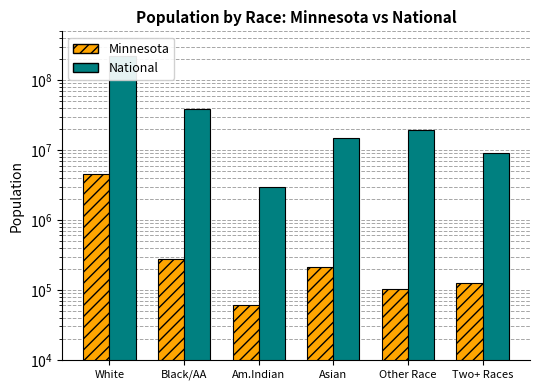

Reading left to right, what are all the values shown in this chart?

Minnesota: White=4524062	Black/AA=274412	Am.Indian=60916	Asian=214234	Other Race=103000	Two+ Races=125145
National: White=223553265	Black/AA=38929319	Am.Indian=2932248	Asian=14674252	Other Race=19107368	Two+ Races=9009073